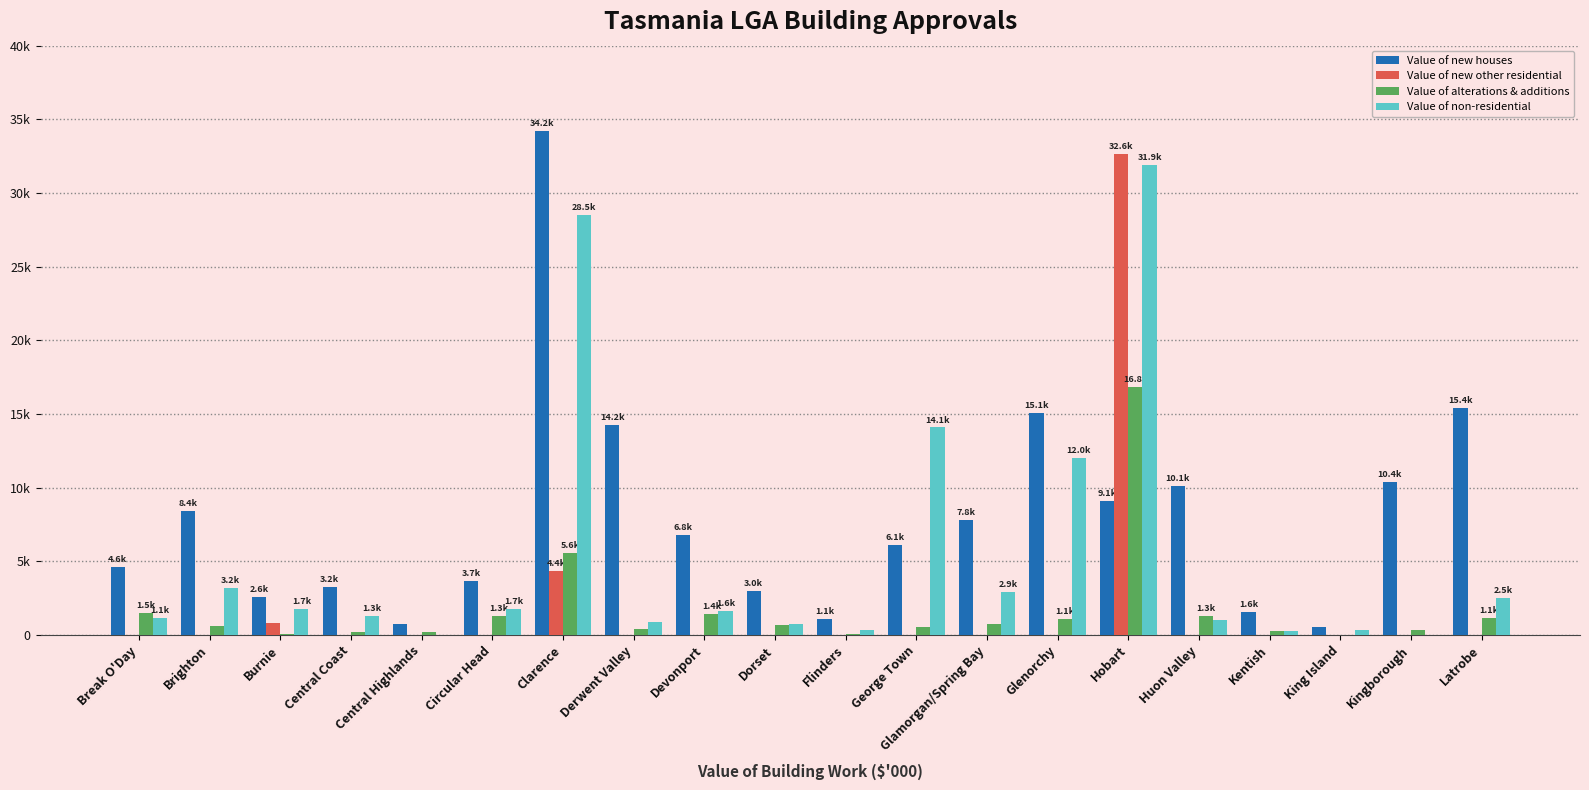

Which series has the widest spread of values?

Value of new houses